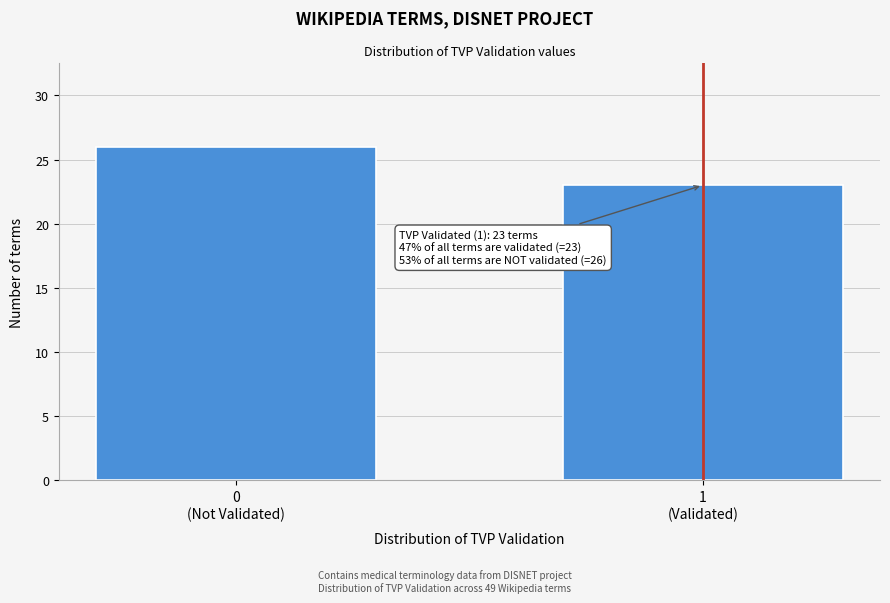

Reading right to left, what are all the values shown in this chart?

23	26